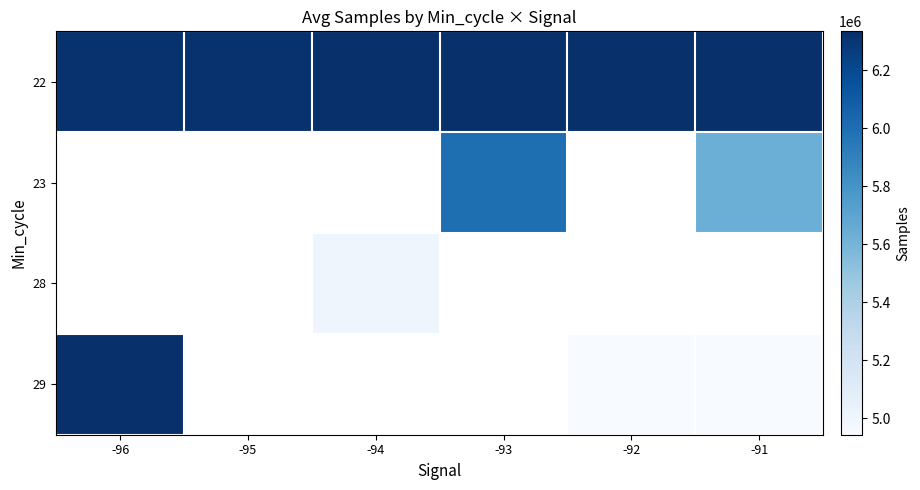

What is the sum of the 22 values at -94 and -93?

12658255.3